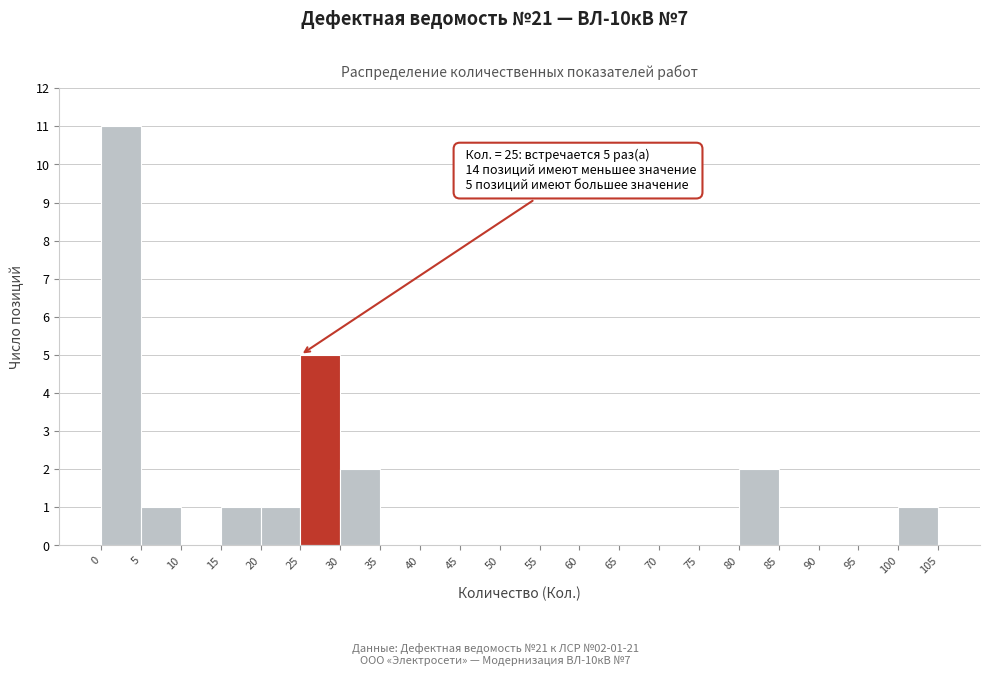

Over which range of the x-axis is the bar tallest?

0 to 5